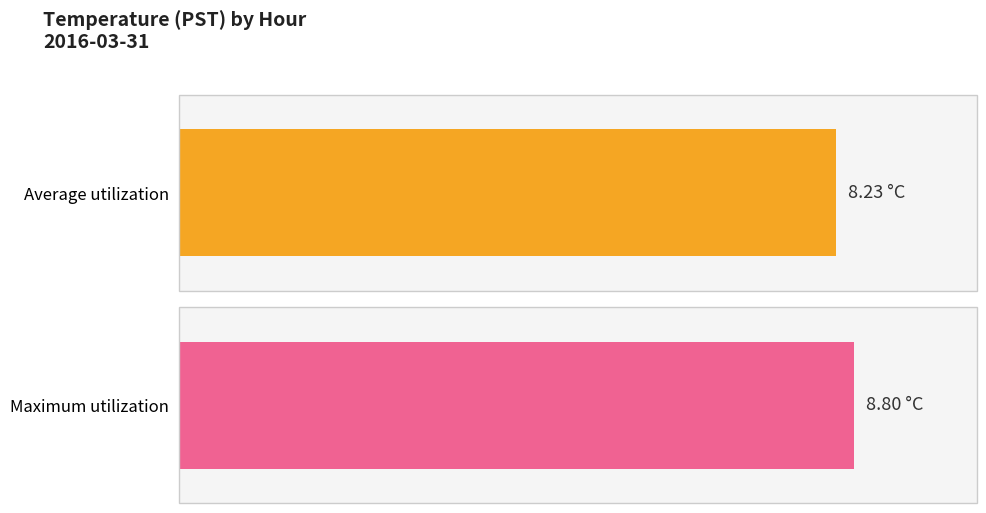

The Maximum utilization series shows 8.8 at 1. True or false?

True